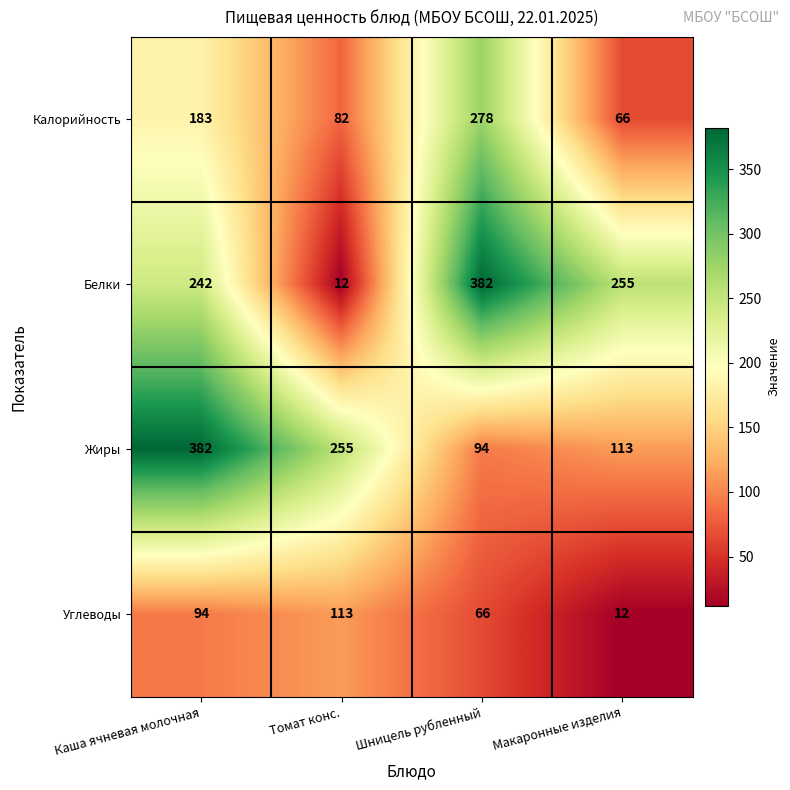

Reading right to left, extract all data points from this chart.

Калорийность: 66	278	82	183
Белки: 255	382	12	242
Жиры: 113	94	255	382
Углеводы: 12	66	113	94